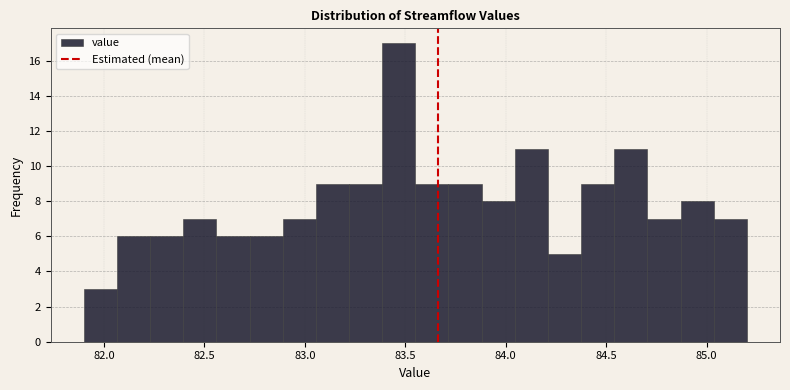

Read against the x-axis, roughly where is the centre of the tallest bar?

83.45